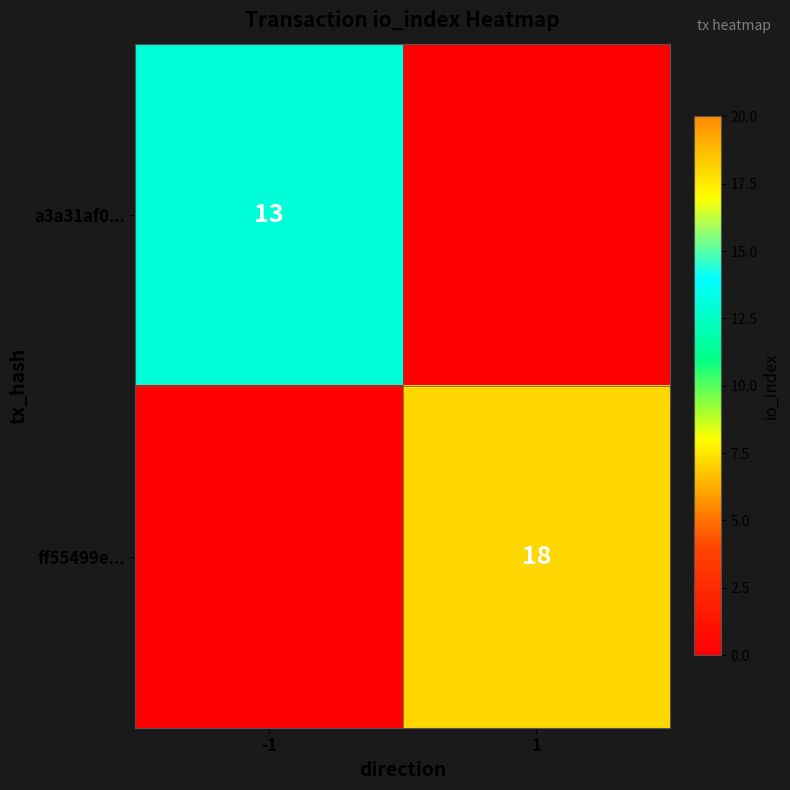

Is it true that ff55499e... equals 6 at 1?

False